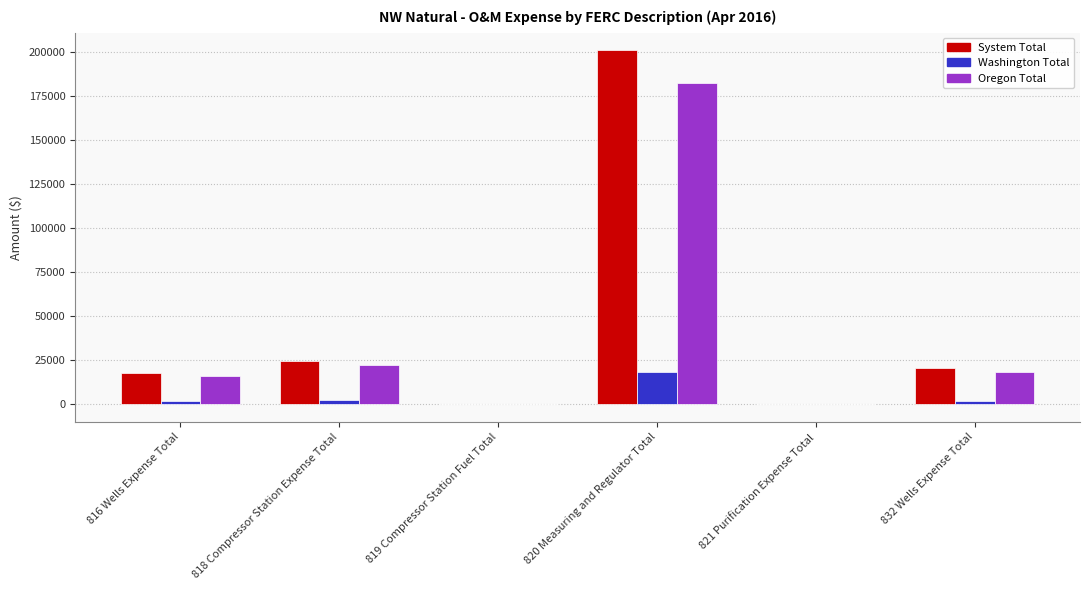

What is the difference between the System Total values at 819 Compressor Station Fuel Total and 820 Measuring and Regulator Total?

201169.5